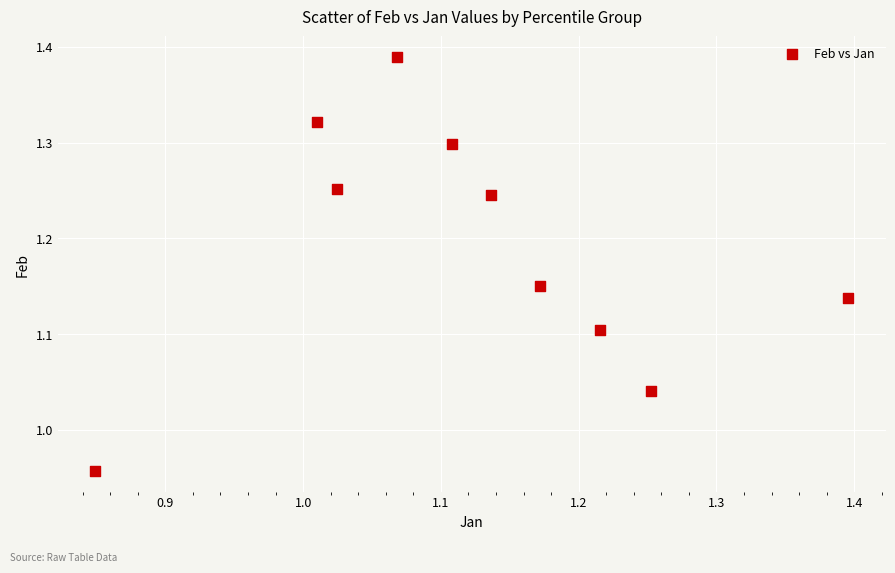

What is the range of Y values (max minus min)?

0.4